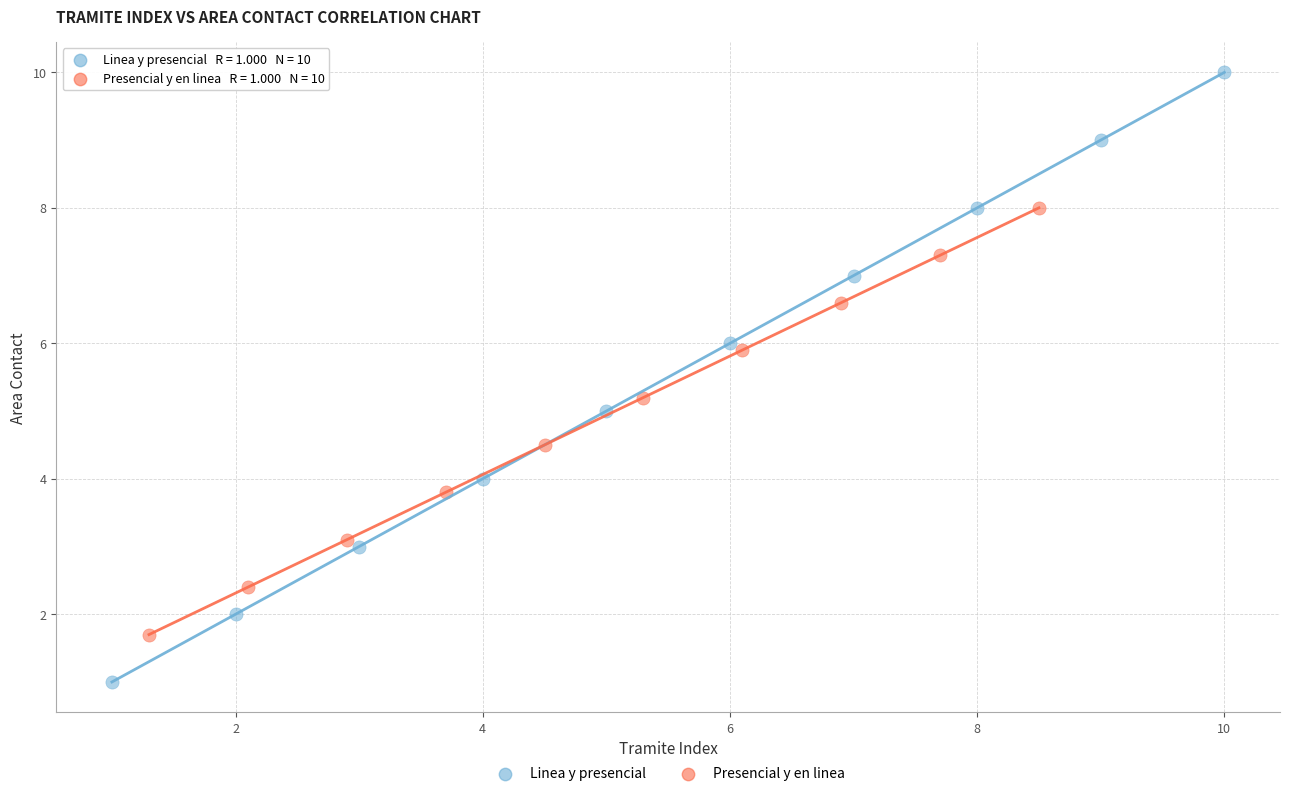

What are all the series names shown in the legend?

Linea y presencial, Presencial y en linea